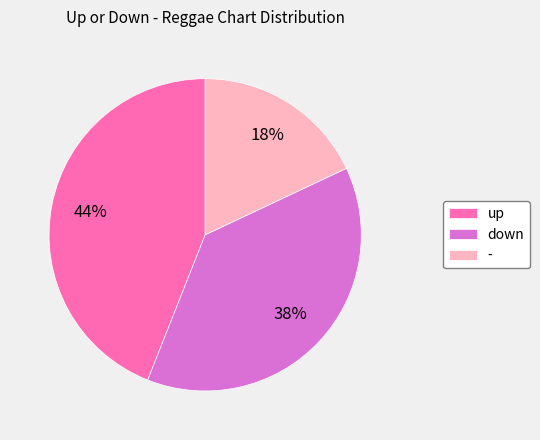

What is the ratio of the value at down to the value at up?

0.9